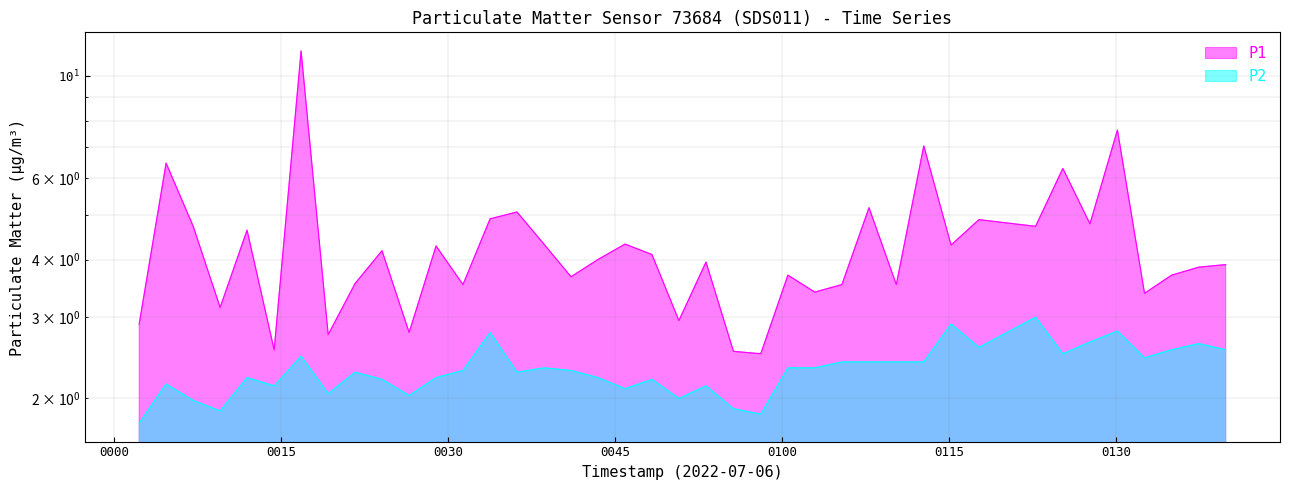

In P2, how many points are lower than both neighbors (excluding endpoints)?

11